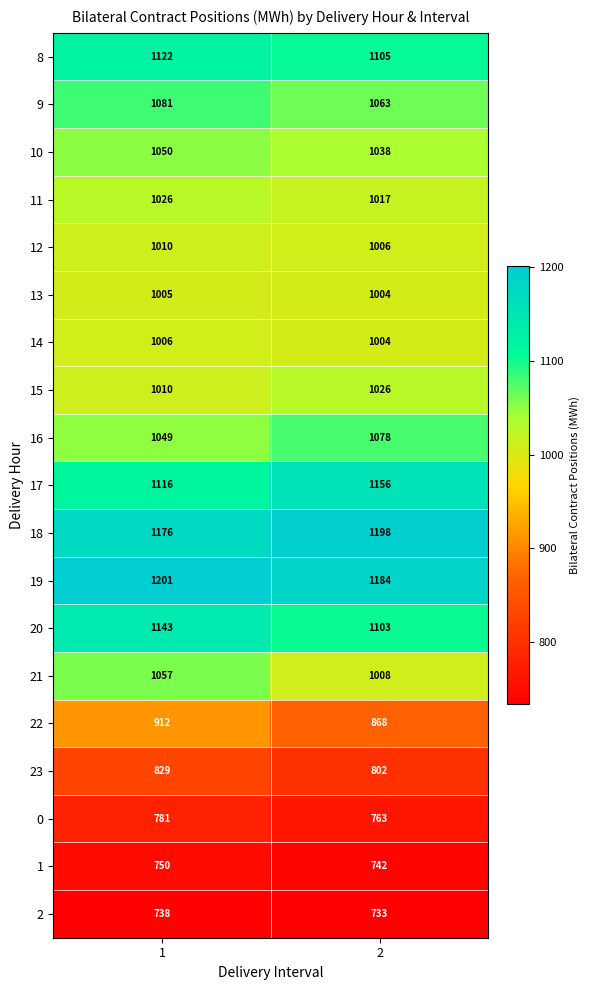

What value does the 13 series have at 1?

1005